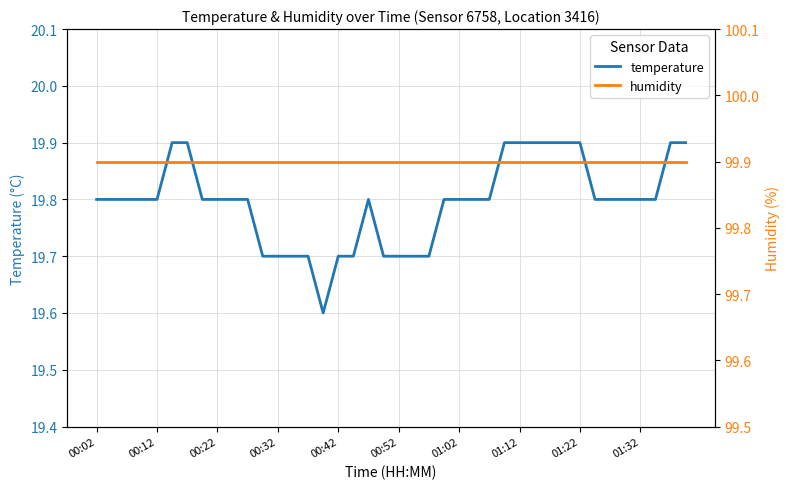

What is the average value of the humidity series?

99.9